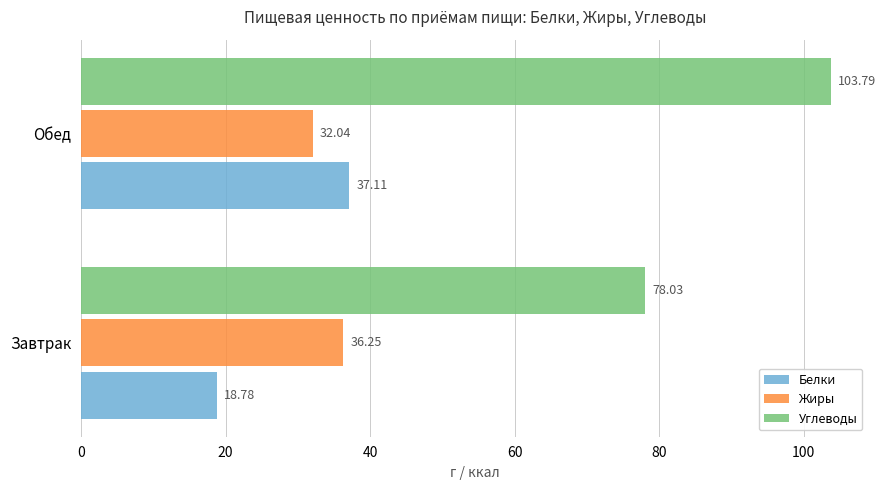

At which category is the sum across all series the highest?

Обед